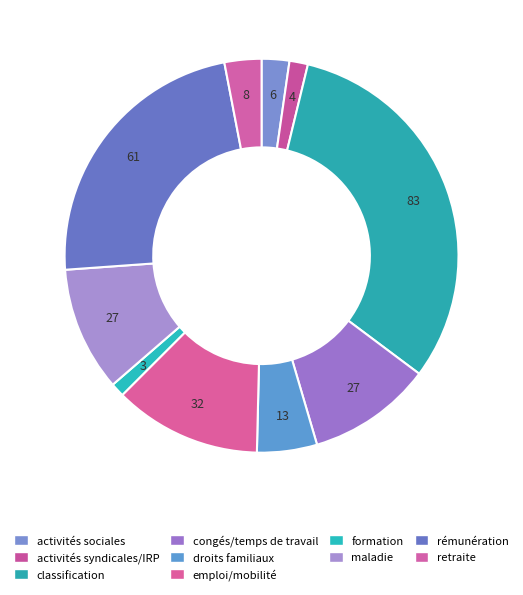

Approximately how many times larger is the value at classification compared to congés/temps de travail?

3.1